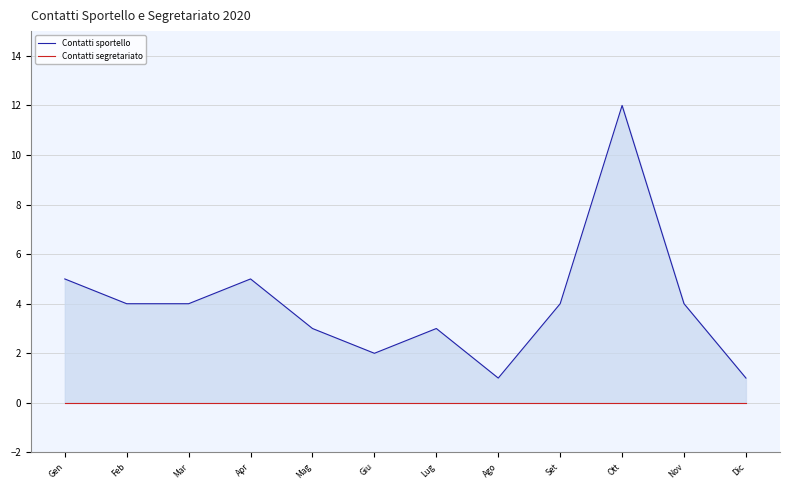

At which category does the chart reach its peak across all series?

Ott